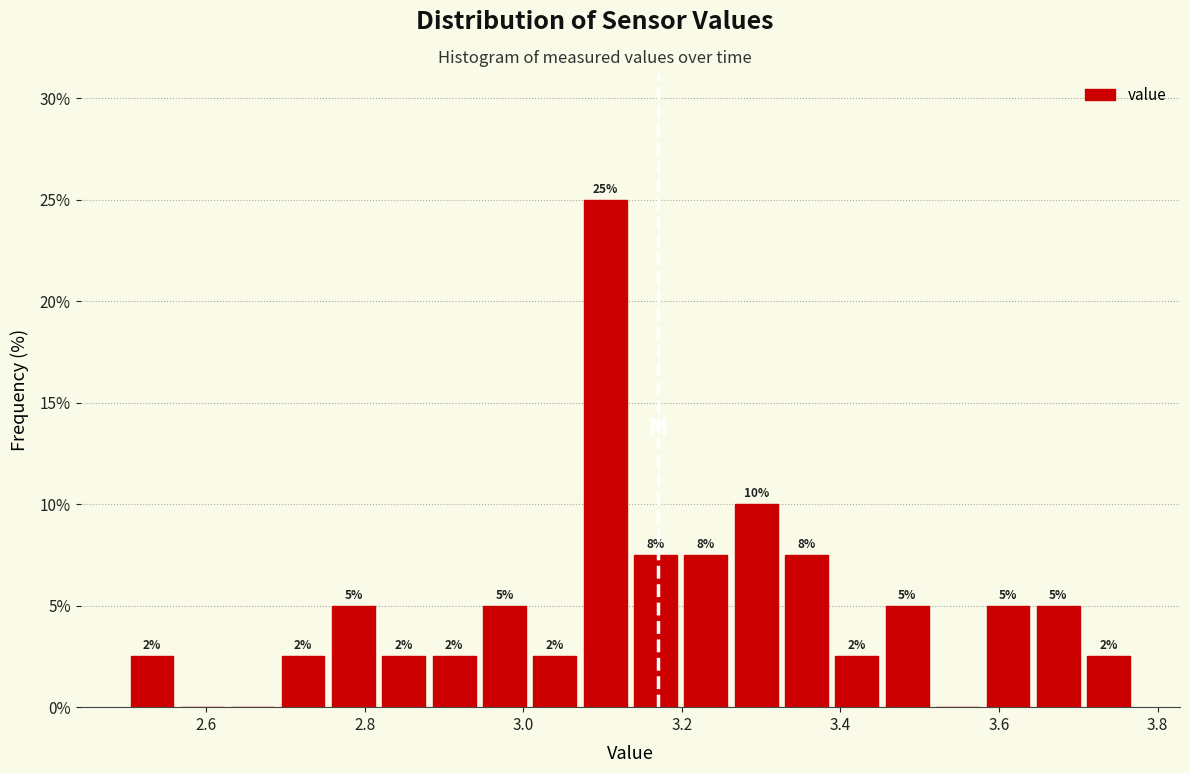

Read against the x-axis, roughly where is the centre of the tallest bar?

3.10